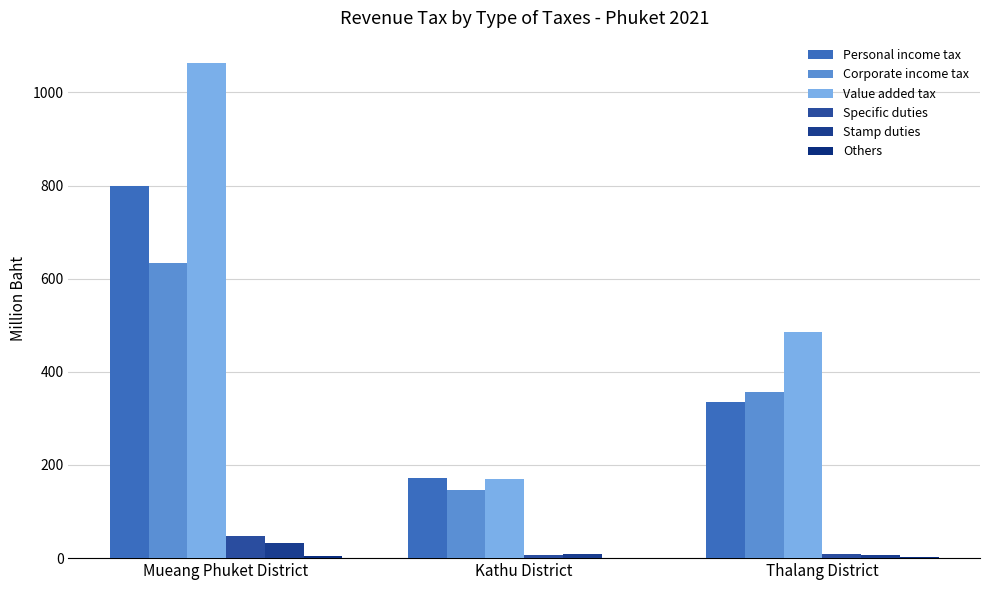

How many groups of bars are there?

3